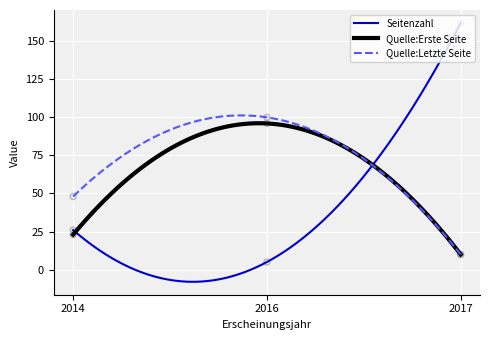

Which series contains the lowest Y value?

Seitenzahl